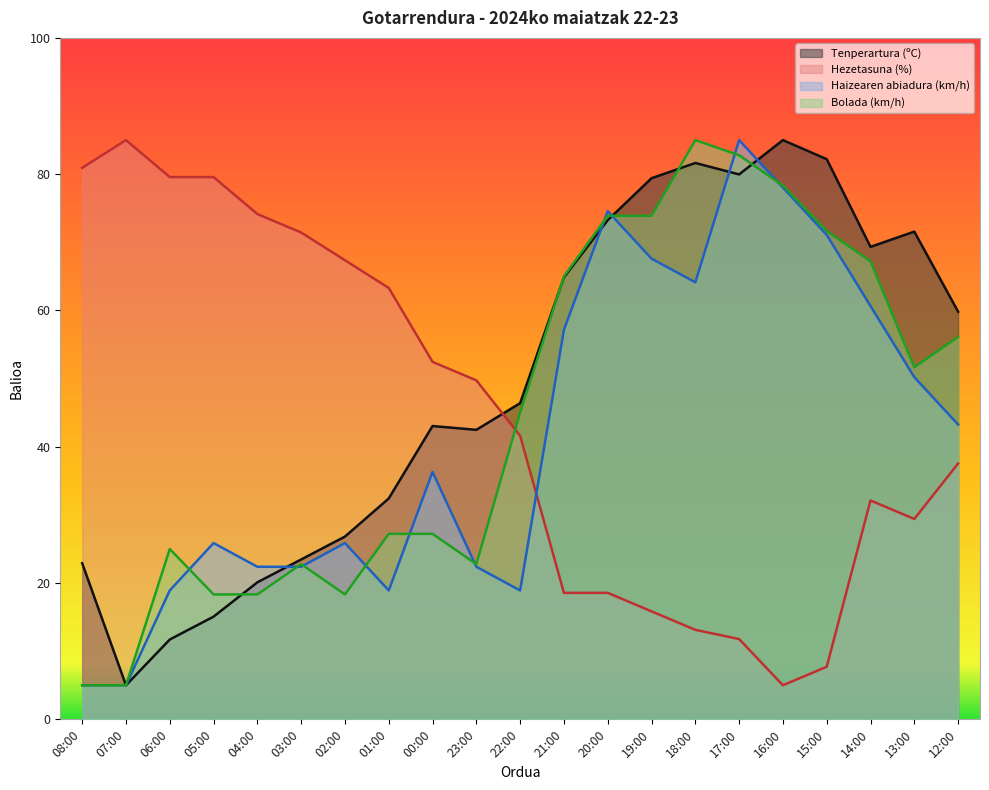

In Bolada (km/h), how many points are higher than both neighbors (excluding endpoints)?

3